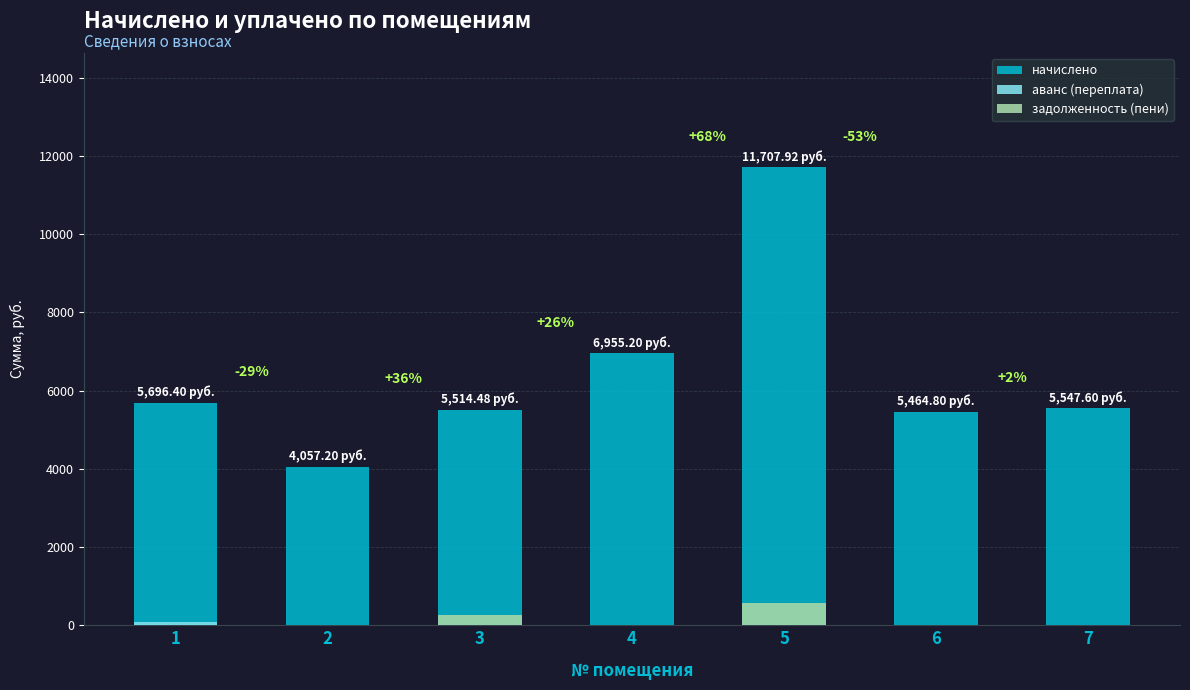

Rank the series at 7 from lowest to highest value.

аванс (переплата), задолженность (пени), начислено